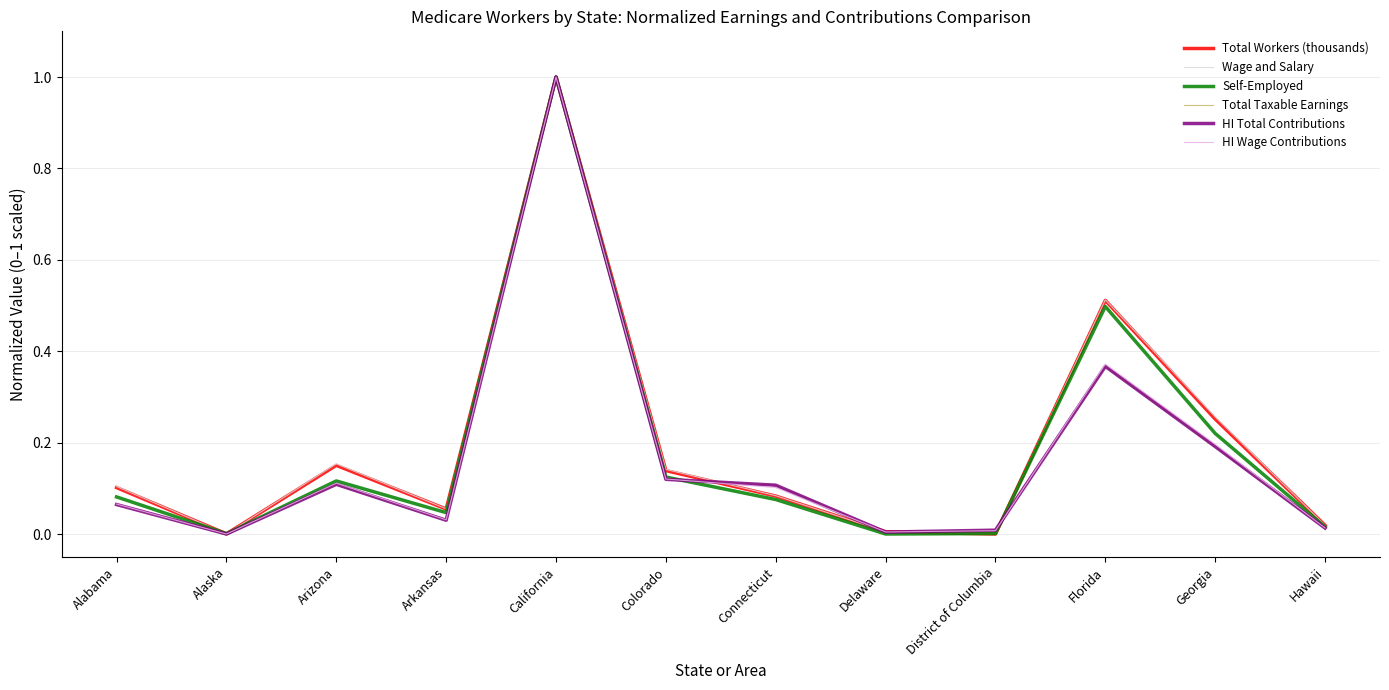

At which category is the sum across all series the highest?

California